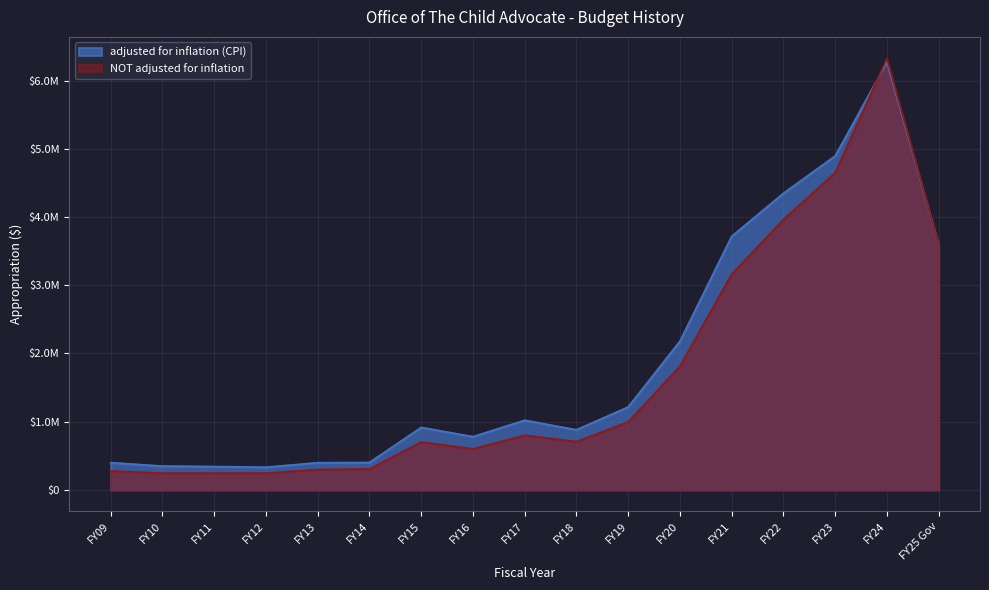

What is the value of the adjusted for inflation (CPI) point at the 10th from the left?

880256